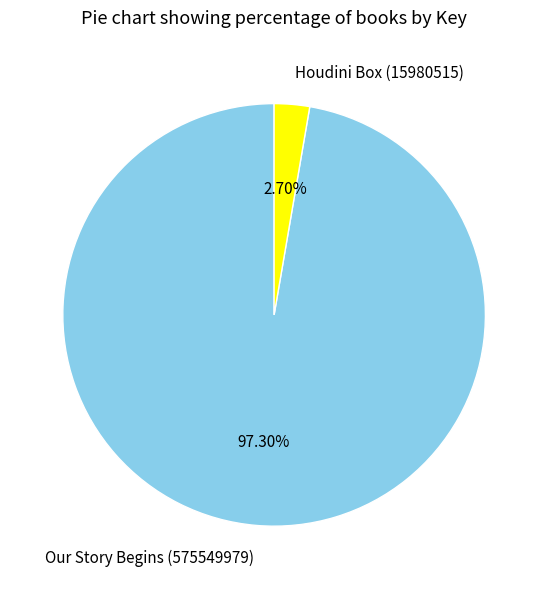

Combined, what portion of the pie is Our Story Begins (575549979) and Houdini Box (15980515)?

100.0%